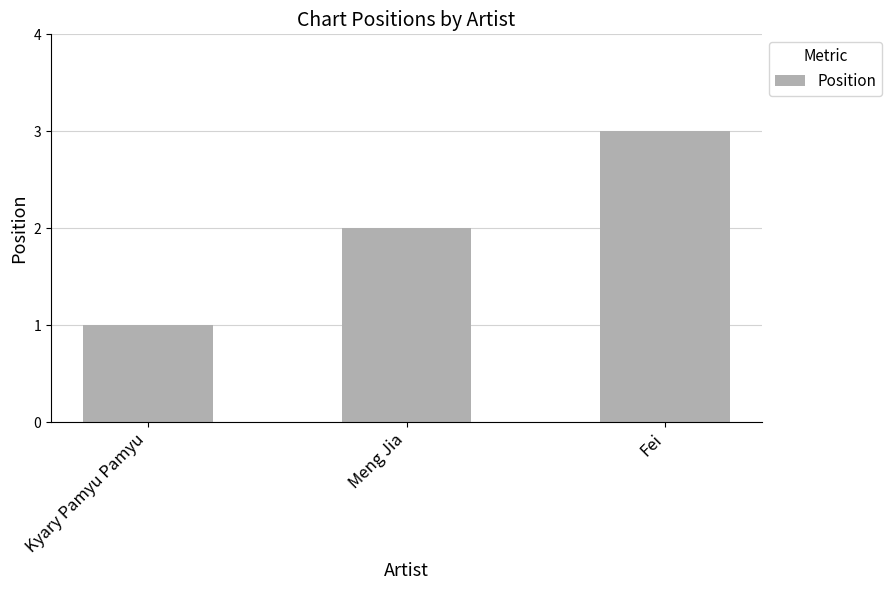

What is the change in value from Kyary Pamyu Pamyu to Fei?

+2